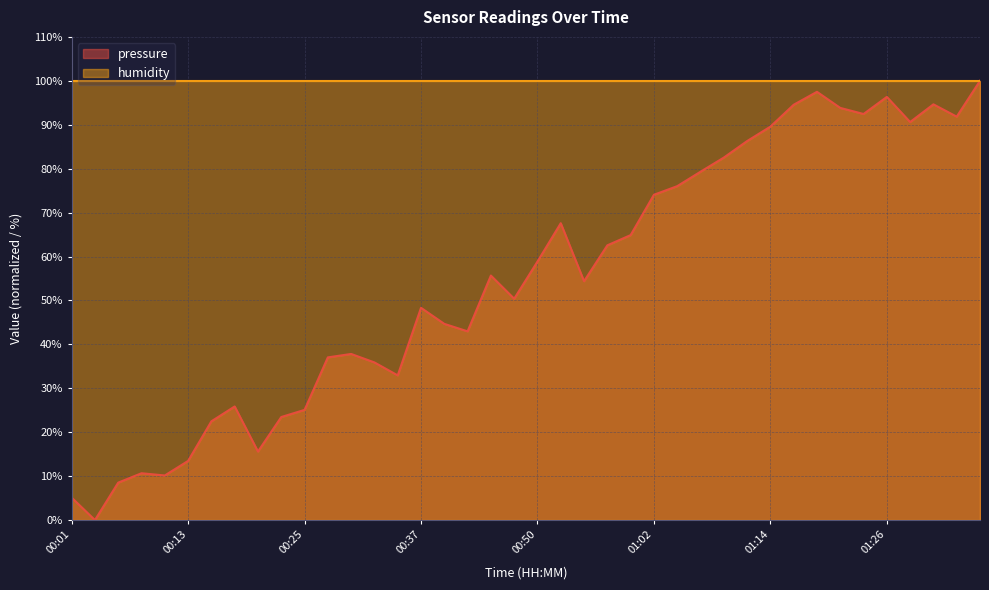

What value does the data have at 00:42?

43.0